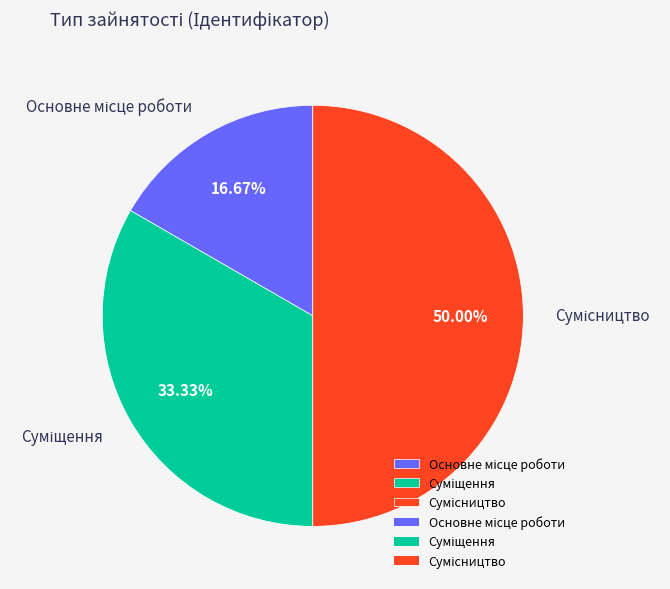

Does any single category account for the majority?

No